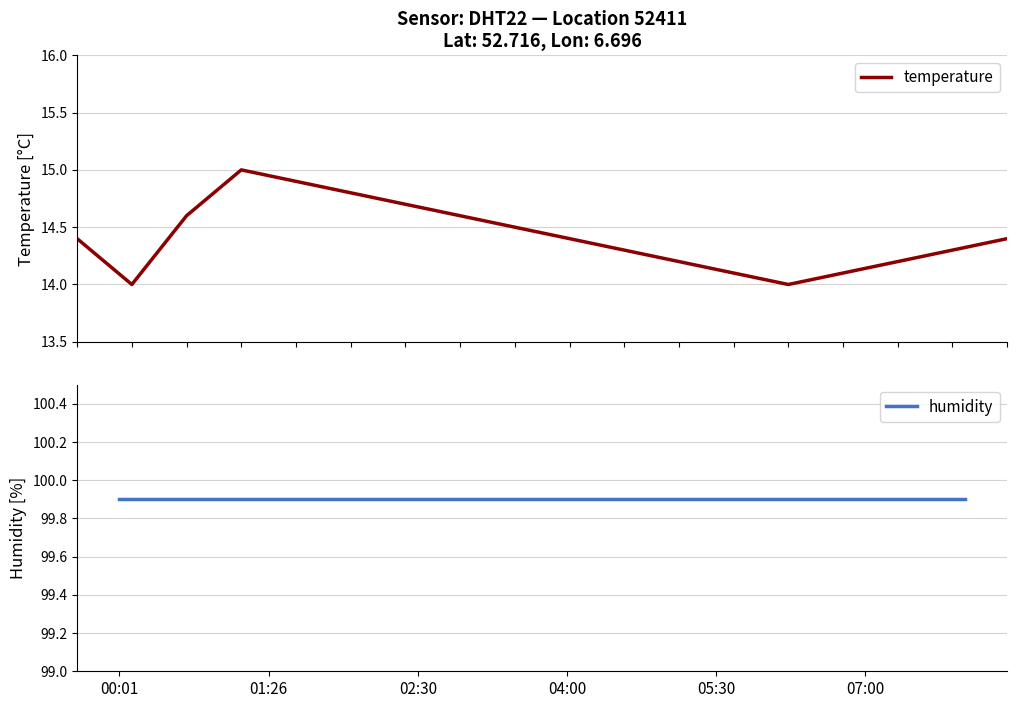

What is the minimum value for temperature?

14.0